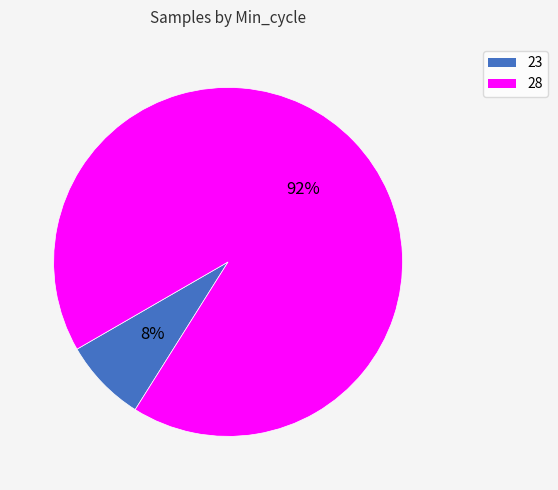

Is there any slice that represents more than half of the pie?

Yes